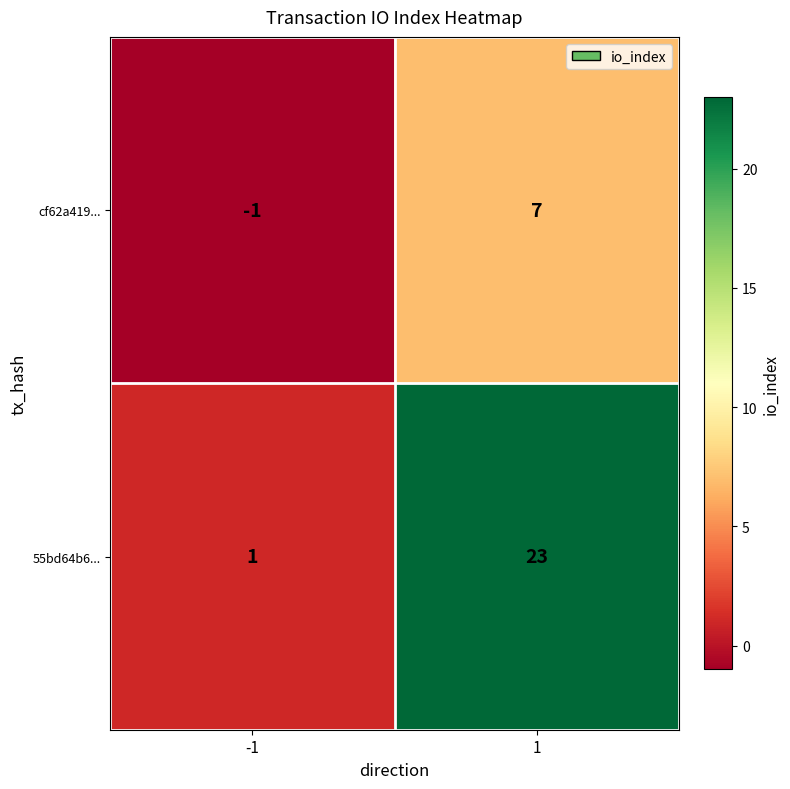

Reading left to right, what are all the values shown in this chart?

cf62a419...: -1	7
55bd64b6...: 1	23